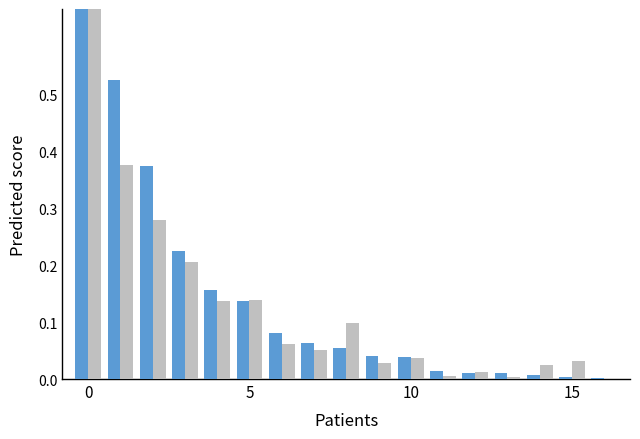

What are all the series names shown in the legend?

FY 2009-10, FY 2010-11